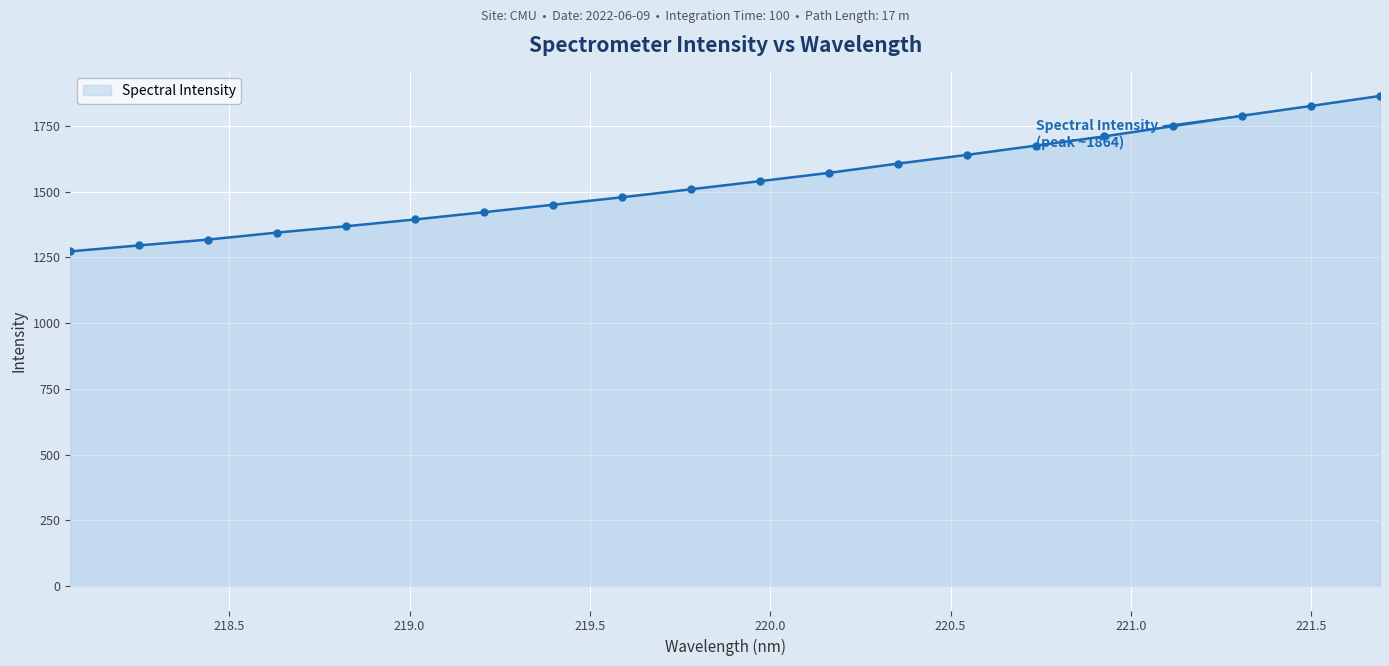

What is the minimum value shown in the chart?

1273.0